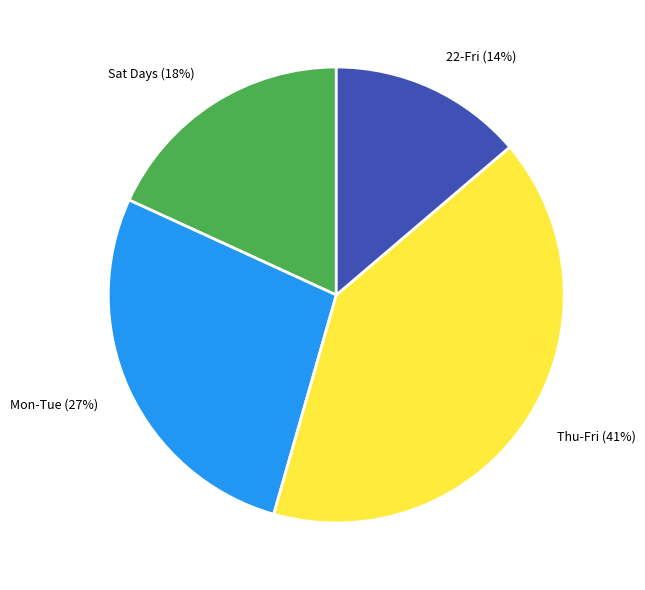

Which slice is the largest?

Thu-Fri (41%)